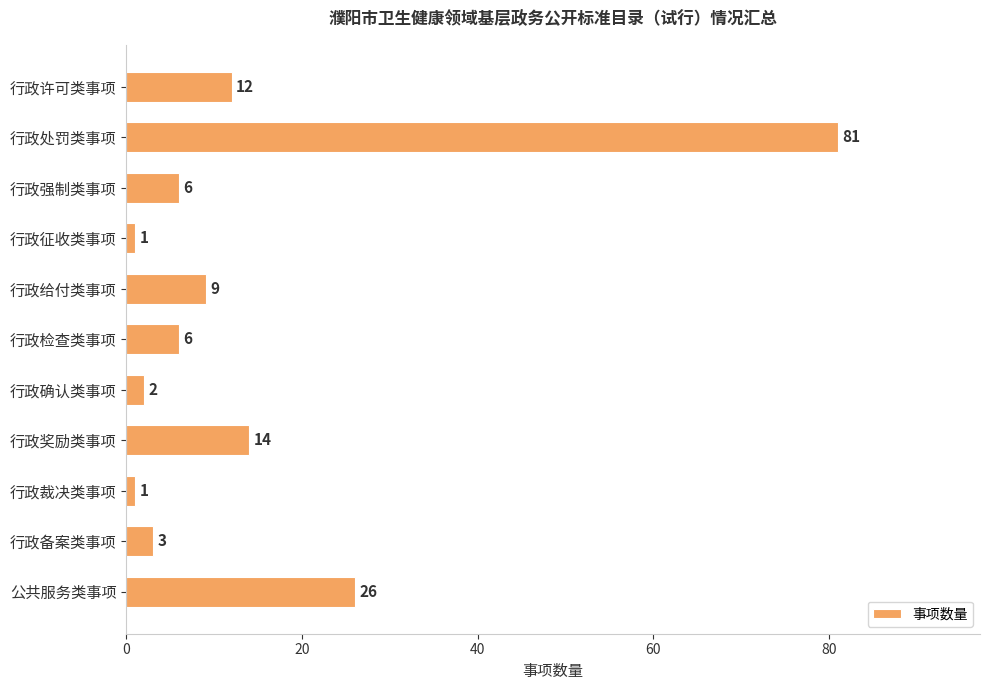

Reading top to bottom, transcribe all the data shown in this chart.

行政许可类事项=12	行政处罚类事项=81	行政强制类事项=6	行政征收类事项=1	行政给付类事项=9	行政检查类事项=6	行政确认类事项=2	行政奖励类事项=14	行政裁决类事项=1	行政备案类事项=3	公共服务类事项=26